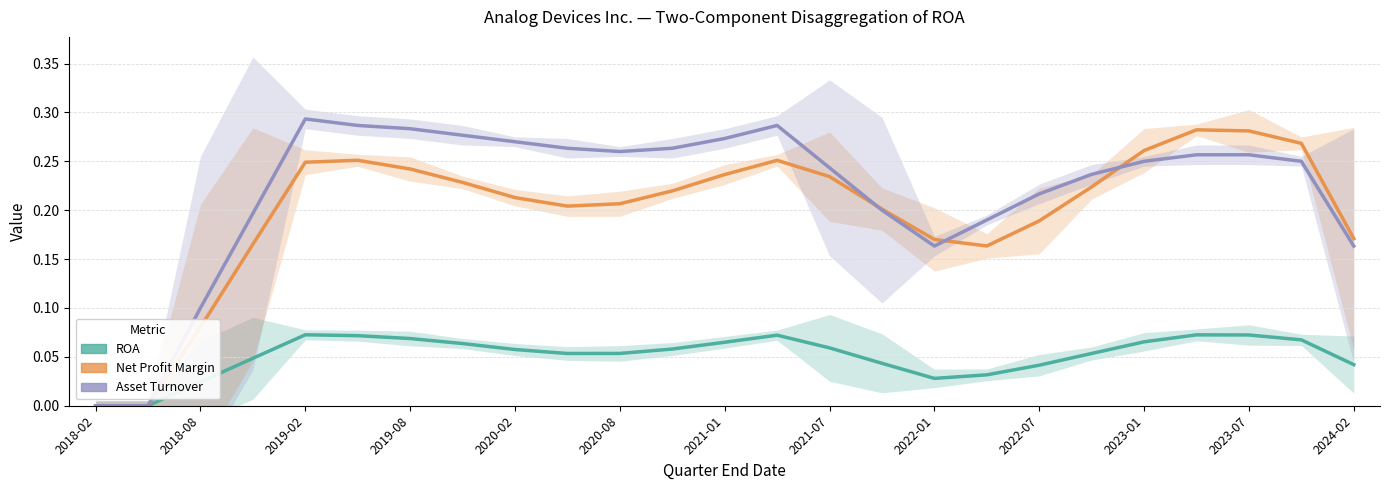

What is the sum of the ROA values at 2022-07 and 17?

0.1